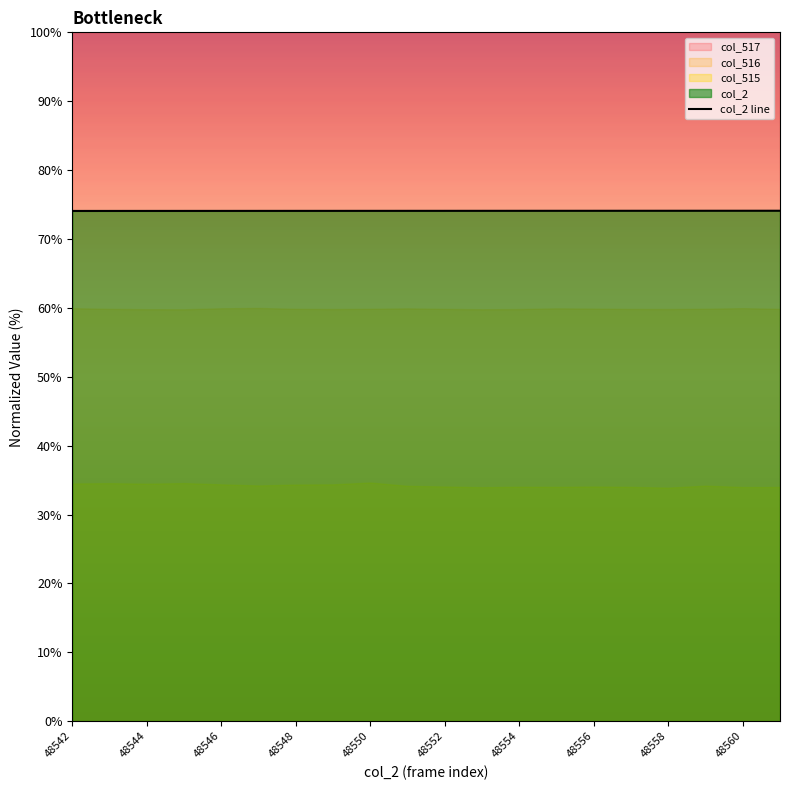

The col_2 line series shows 33.1 at 48556. True or false?

False